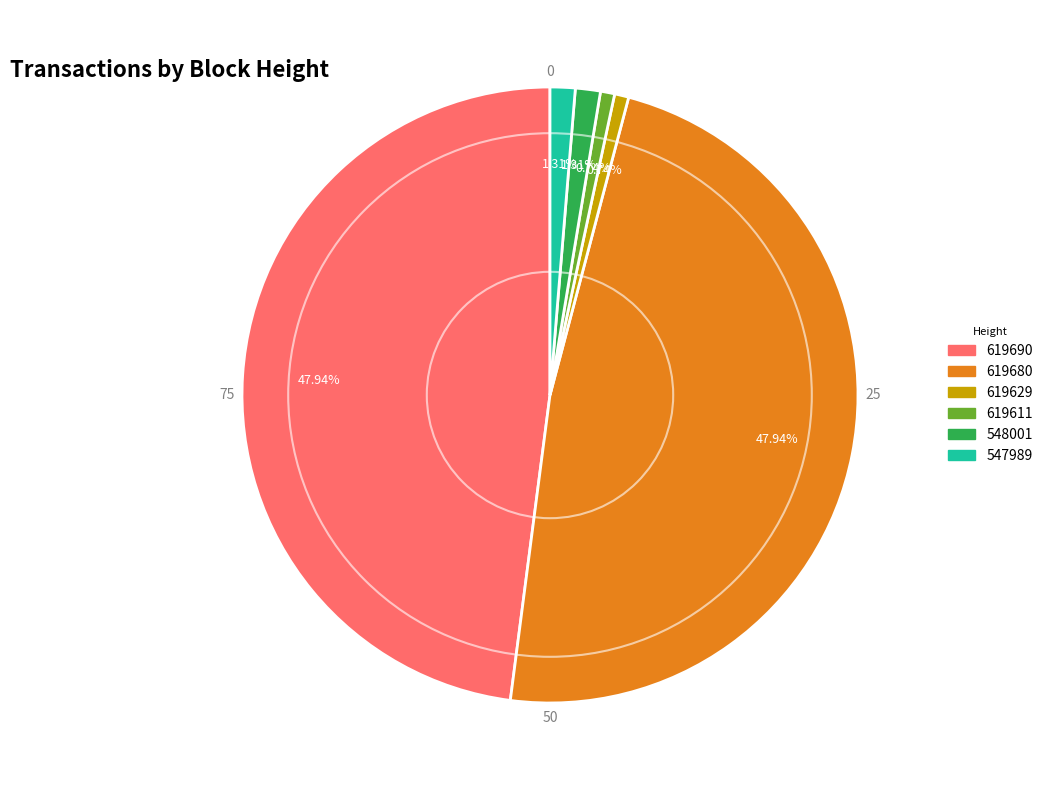

To the nearest percent, what is the combined percentage of 547989 and 548001?

3%